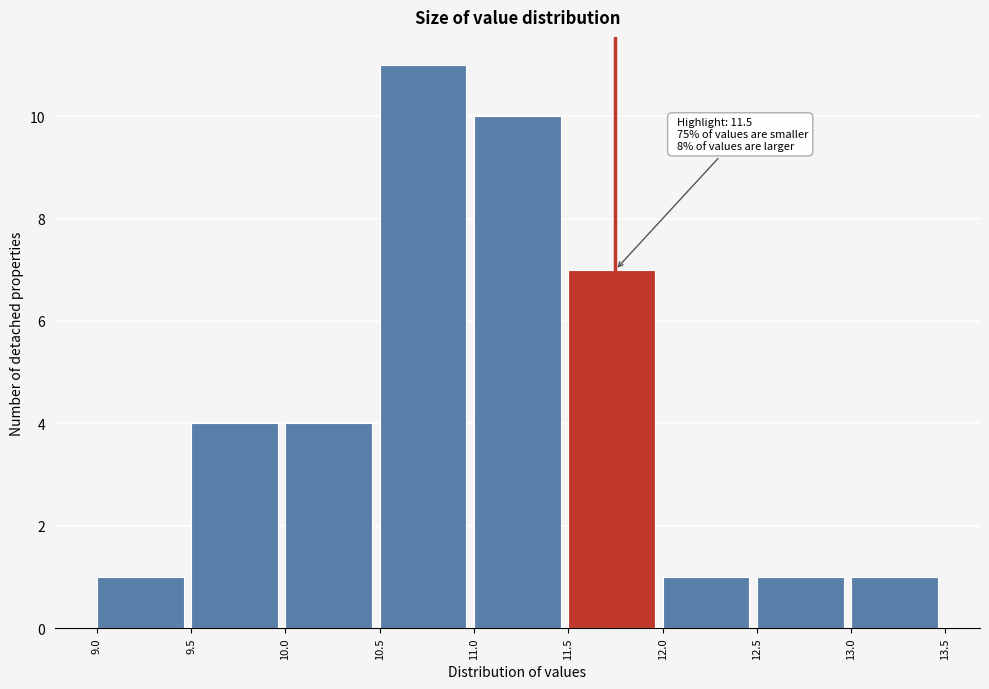

Which range on the x-axis has the tallest bar?

10.5 to 11.0